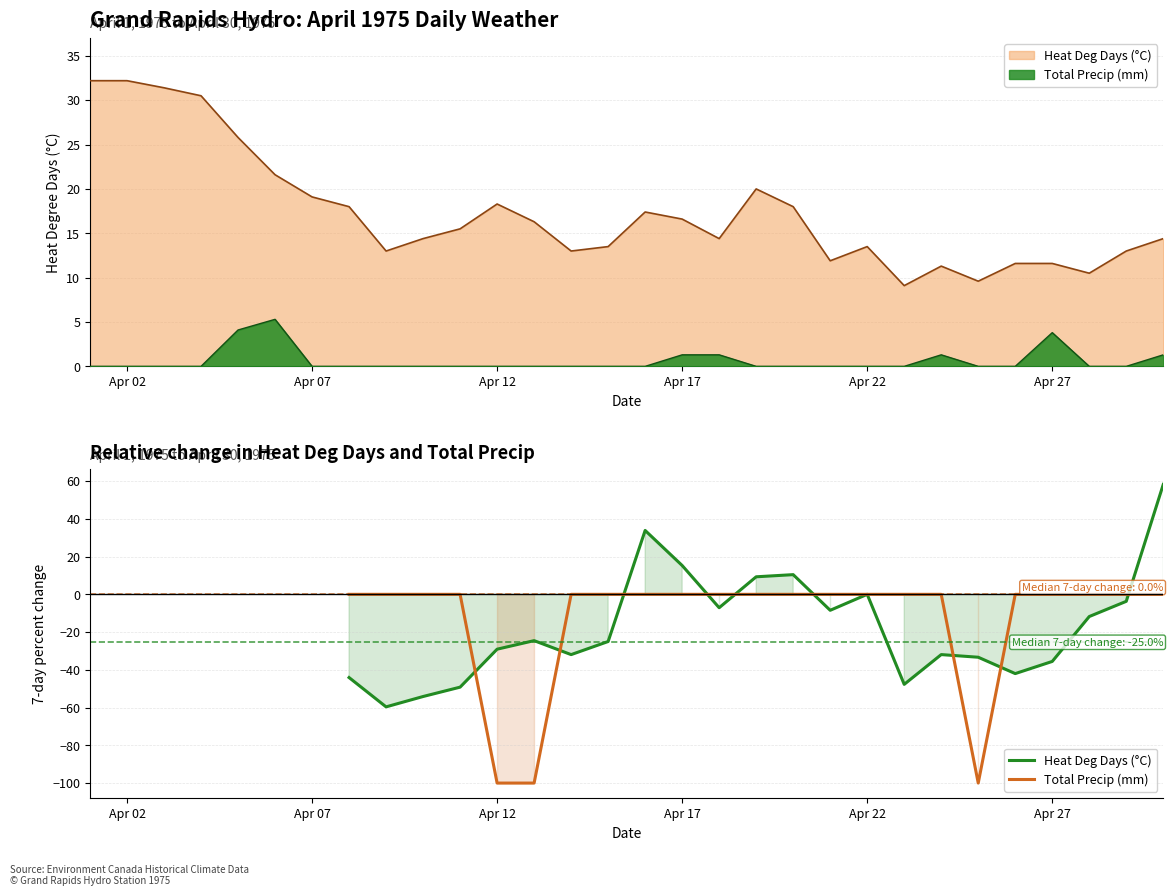

Reading left to right, what are all the values shown in this chart?

Heat Deg Days (°C): -44.1	-59.6	-54.1	-49.2	-29.1	-24.5	-31.9	-25.0	33.8	15.3	-7.1	9.3	10.4	-8.5	0.0	-47.7	-31.9	-33.3	-42.0	-35.6	-11.8	-3.7	58.2
Total Precip (mm): 0.0	0.0	0.0	0.0	-100.0	-100.0	0.0	0.0	0.0	0.0	0.0	0.0	0.0	0.0	0.0	0.0	0.0	-100.0	0.0	0.0	0.0	0.0	0.0